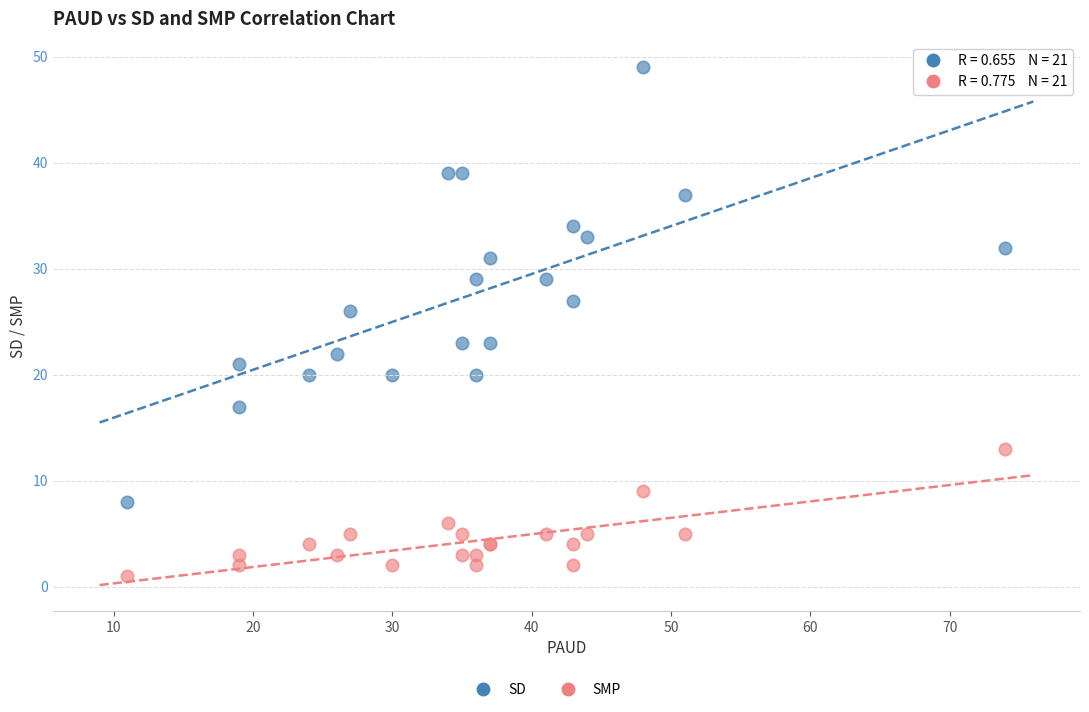

Across all series, what Y value is closest to 25?

26